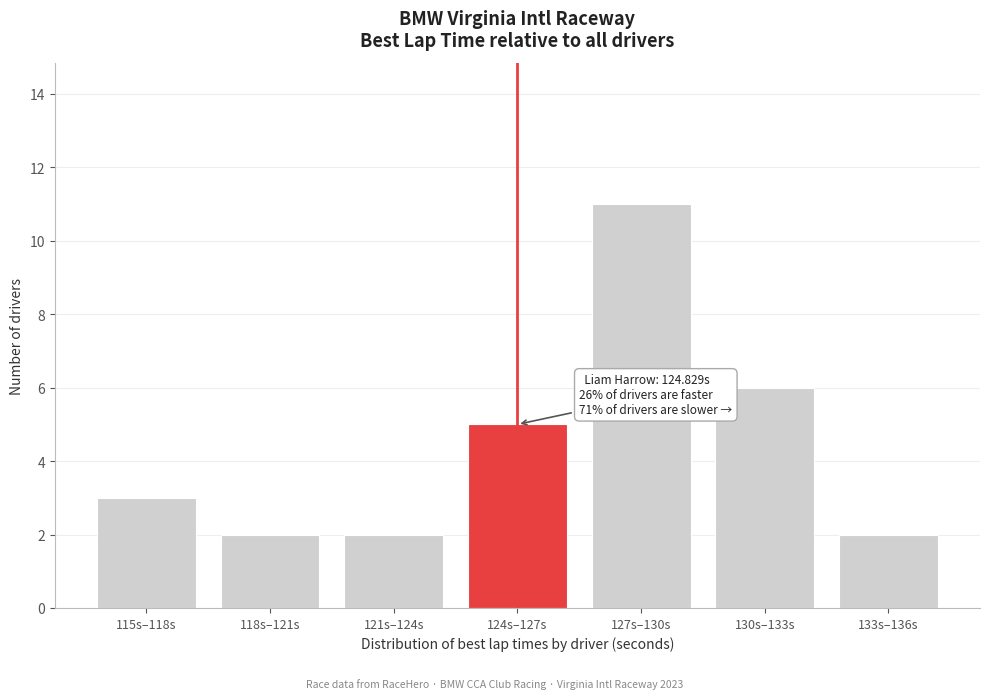

Reading left to right, list all the values displayed in this chart.

115s–118s=3	118s–121s=2	121s–124s=2	124s–127s=5	127s–130s=11	130s–133s=6	133s–136s=2